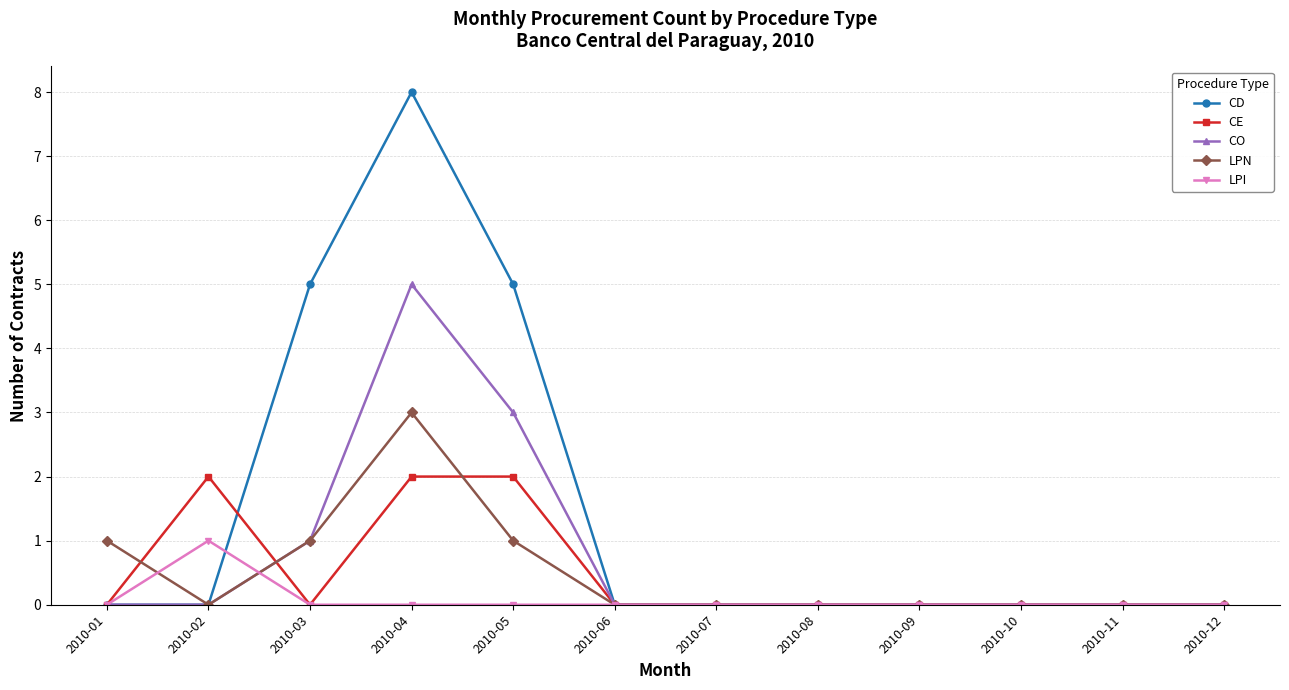

What is the difference between the highest and lowest values at 2010-05?

5